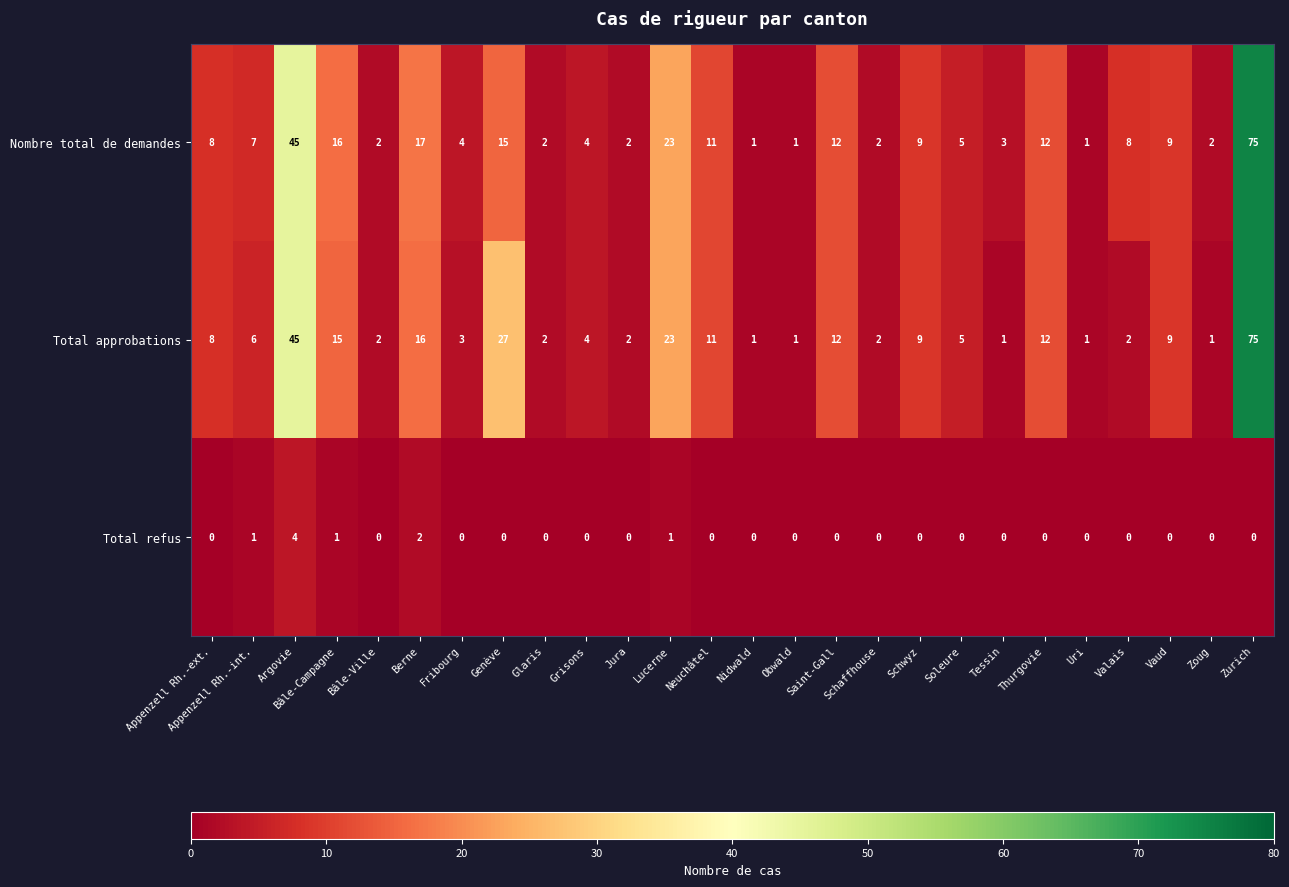

What is the maximum value shown in the chart?

75